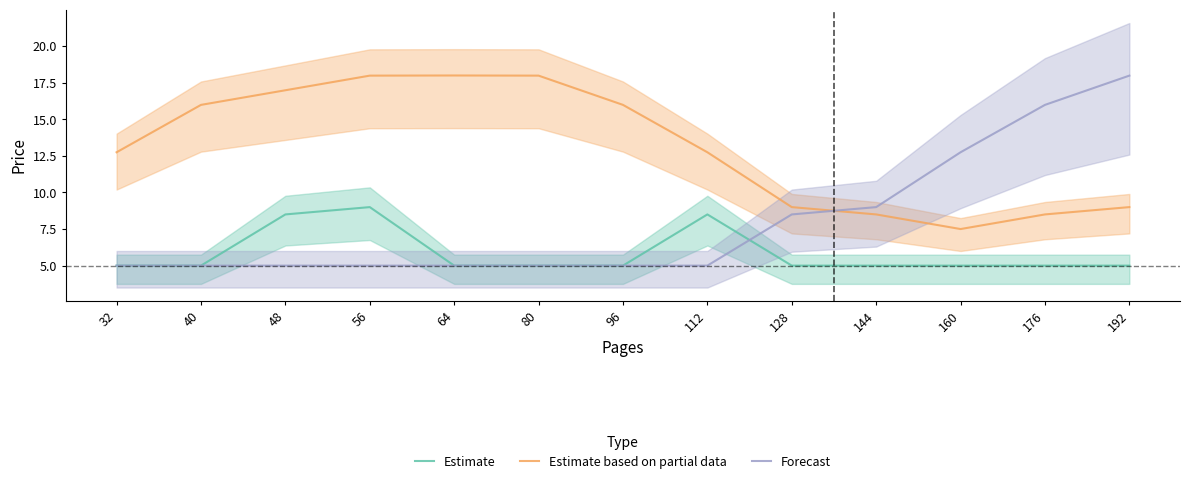

What is the difference between the maximum and minimum values in the Forecast series?

13.0